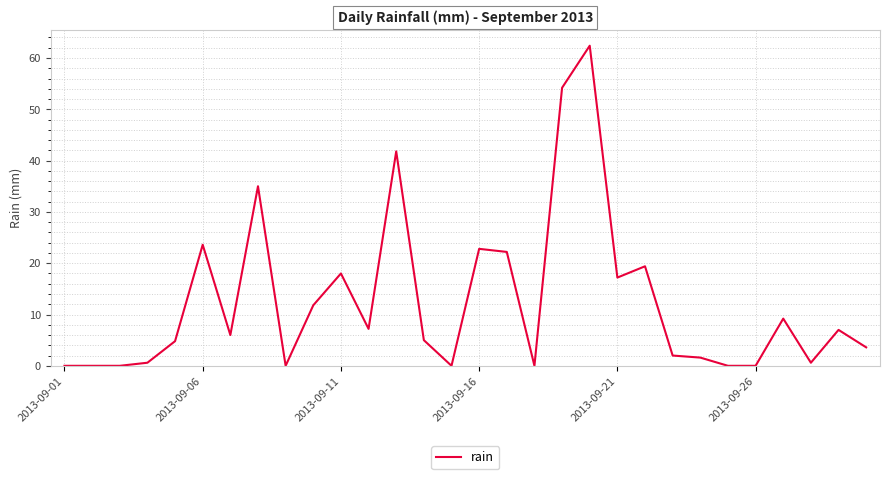

What is the greatest value displayed?

62.4